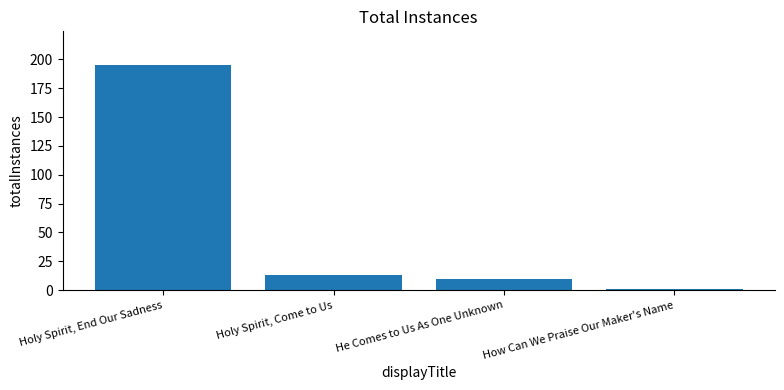

List the labels in order of value, smallest first.

How Can We Praise Our Maker's Name, He Comes to Us As One Unknown, Holy Spirit, Come to Us, Holy Spirit, End Our Sadness